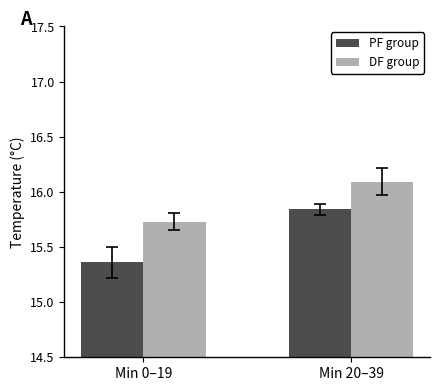

The PF group series shows 6.1 at Min 0–19. True or false?

False